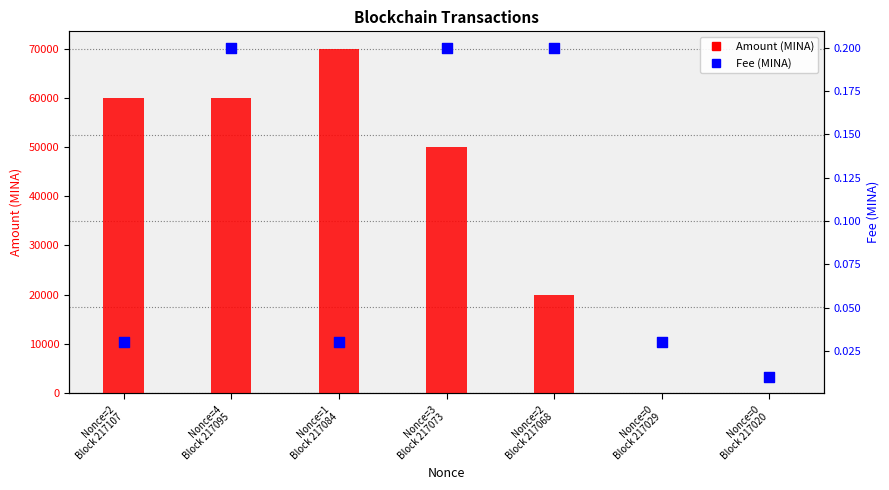

Which series has the largest Y range (max minus min)?

Amount (MINA)